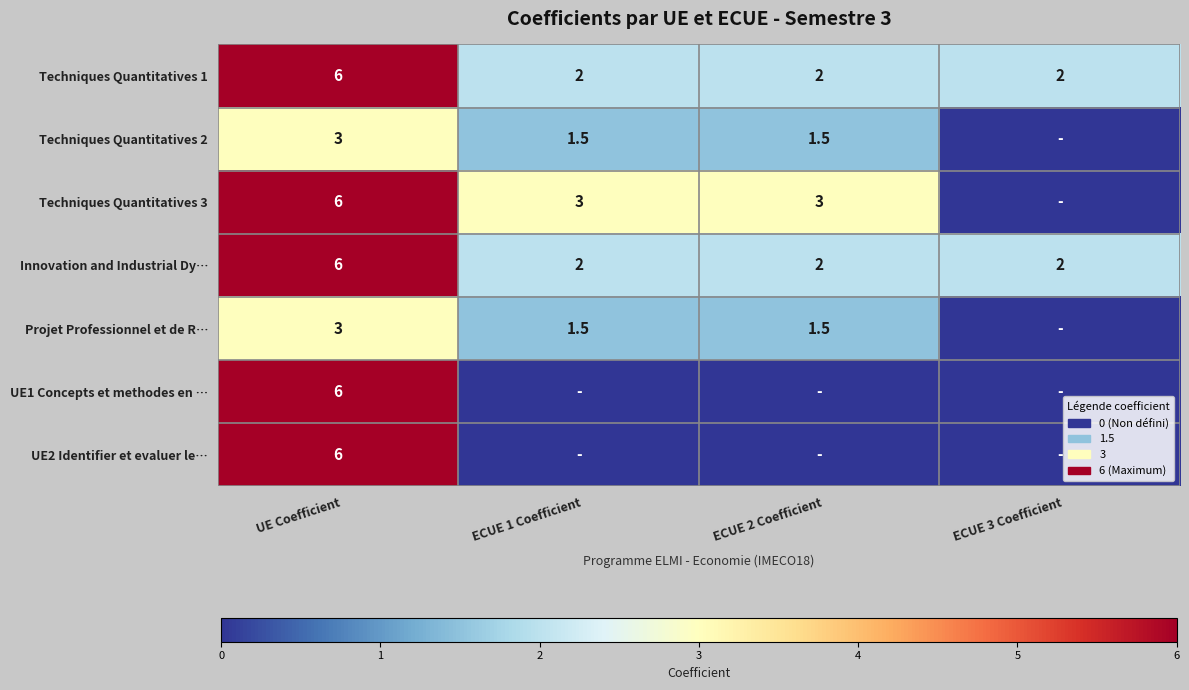

Which label corresponds to the smallest value in the chart?

ECUE 3 Coefficient